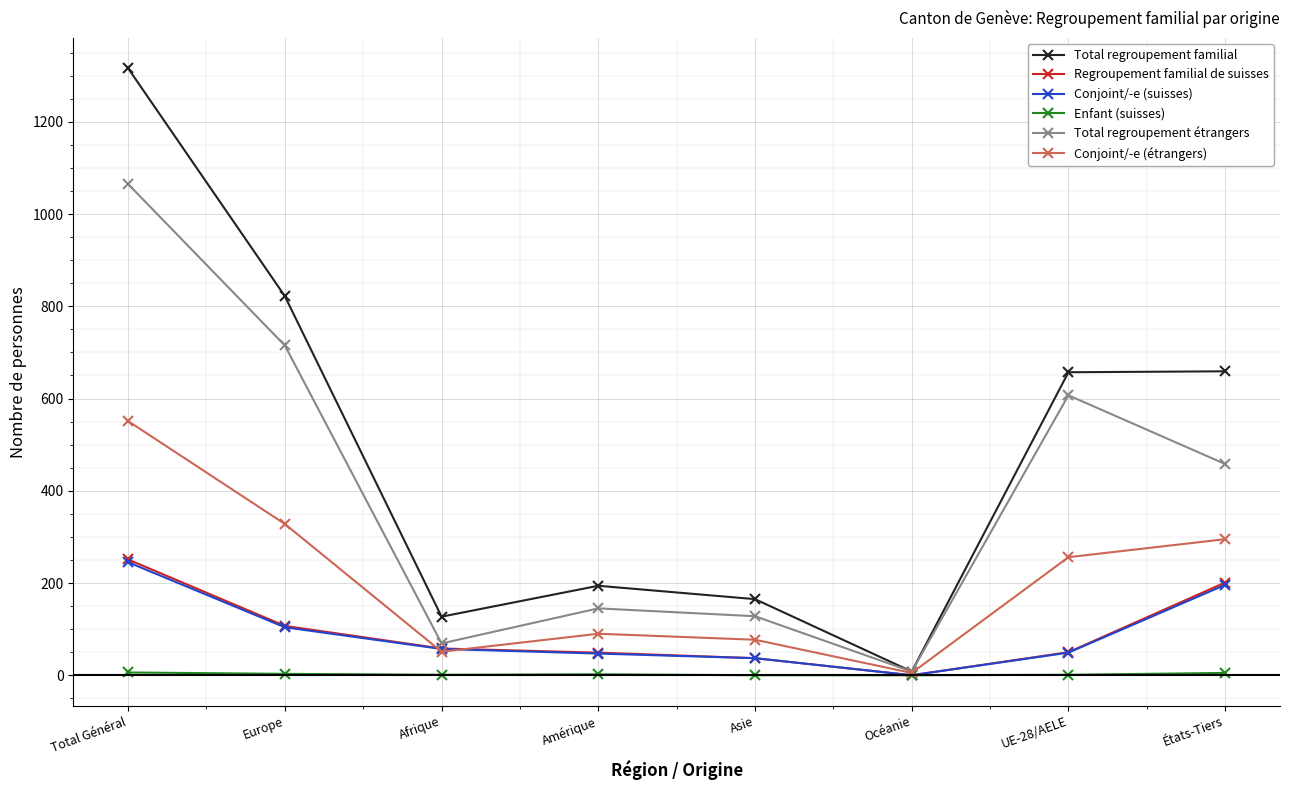

What is the label of the 6th point from the right?

Afrique